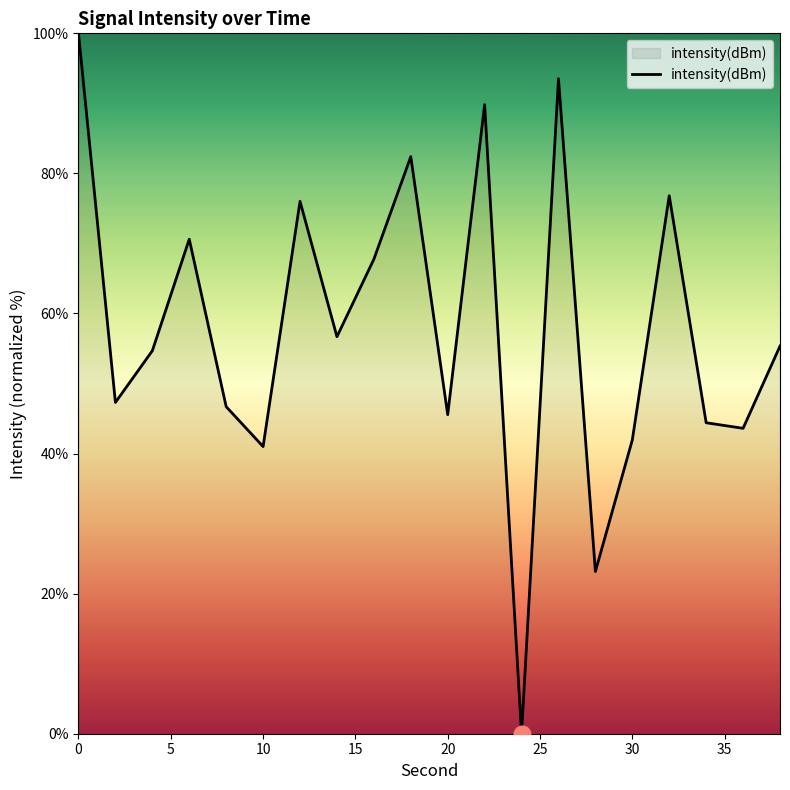

What is the greatest value displayed?

100.0